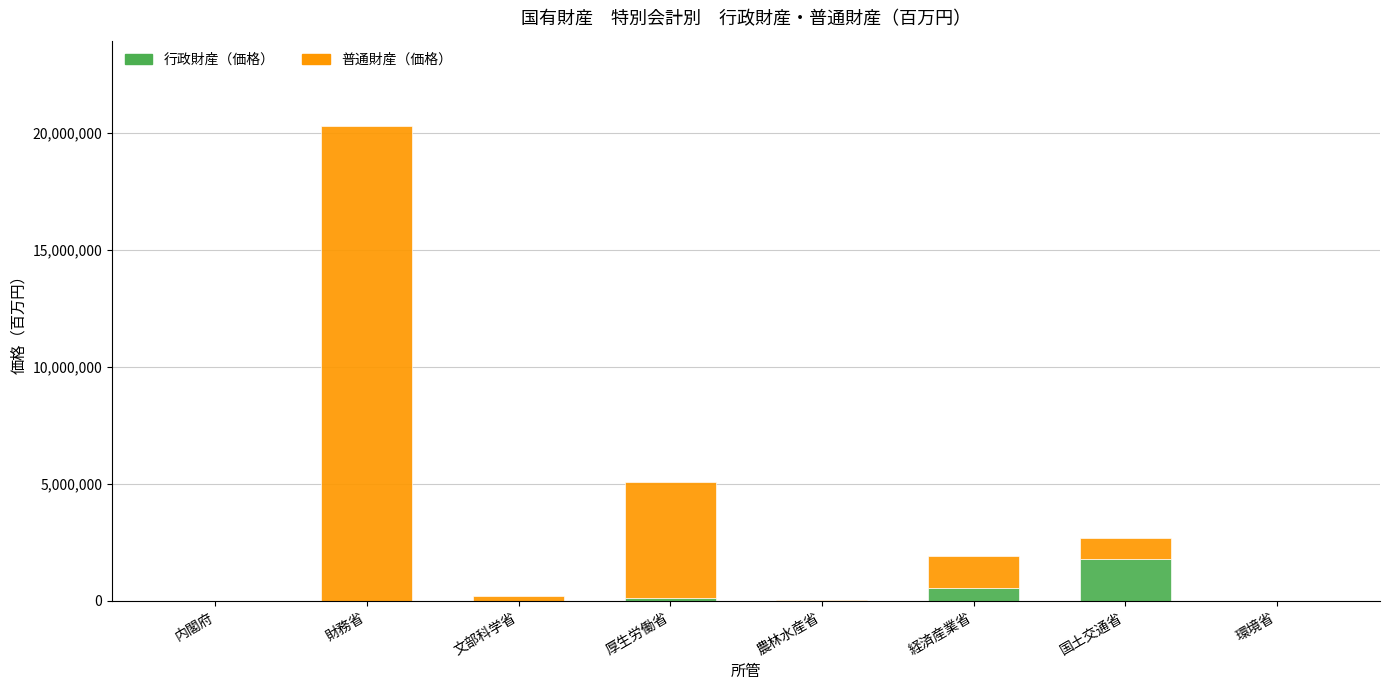

Are the bars horizontal?

No